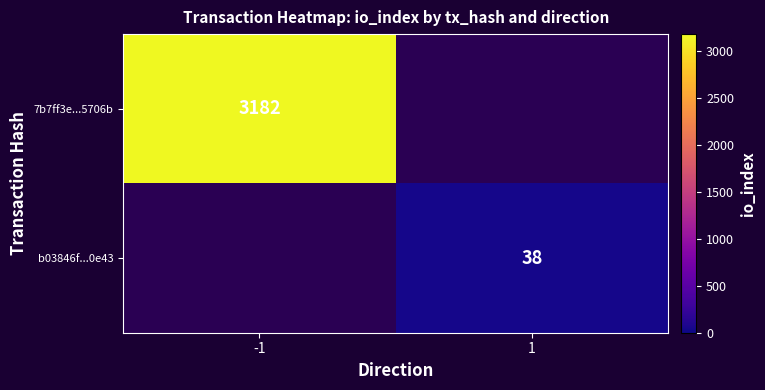

True or false: b03846f...0e43 has a value of 8 at 1.

False